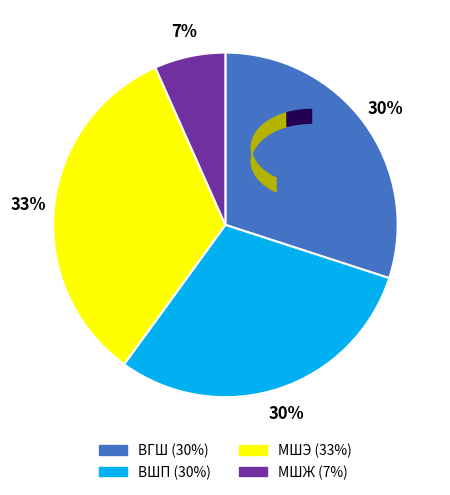

What percentage is the ВГШ slice, to the nearest percent?

30%